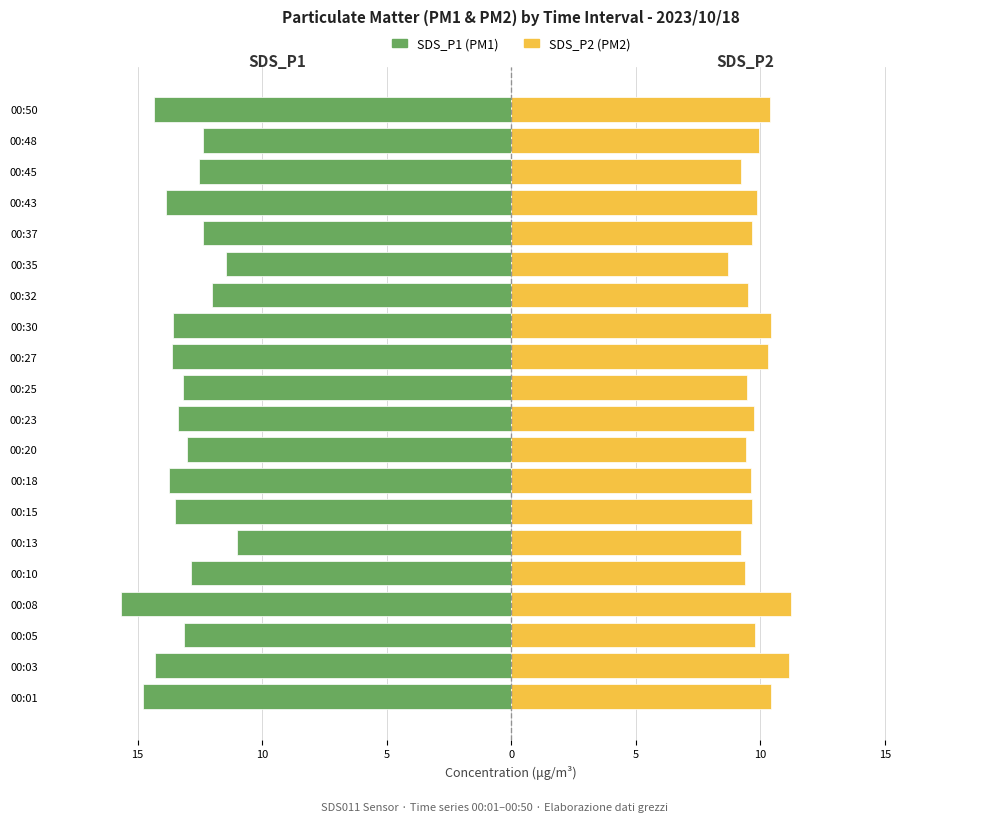

What is the average value of the SDS_P1 series?

-13.2